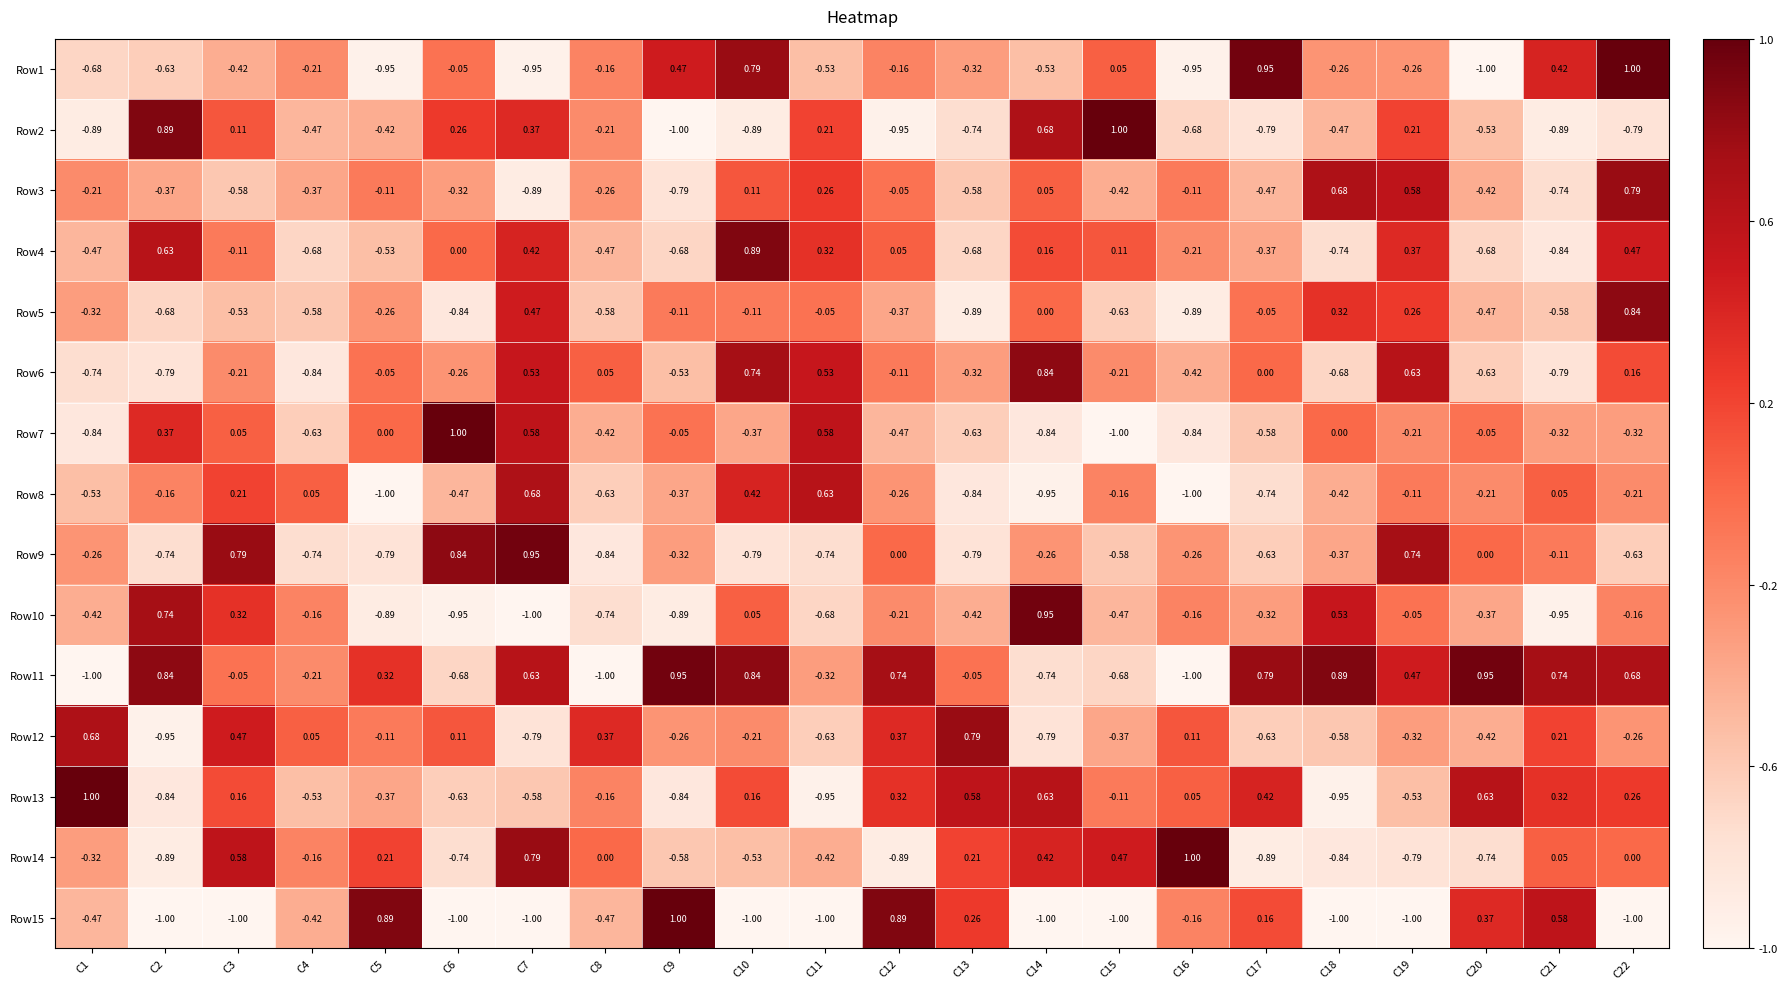

Is the value of Row1 at C16 greater than the value of Row9 at C13?

No